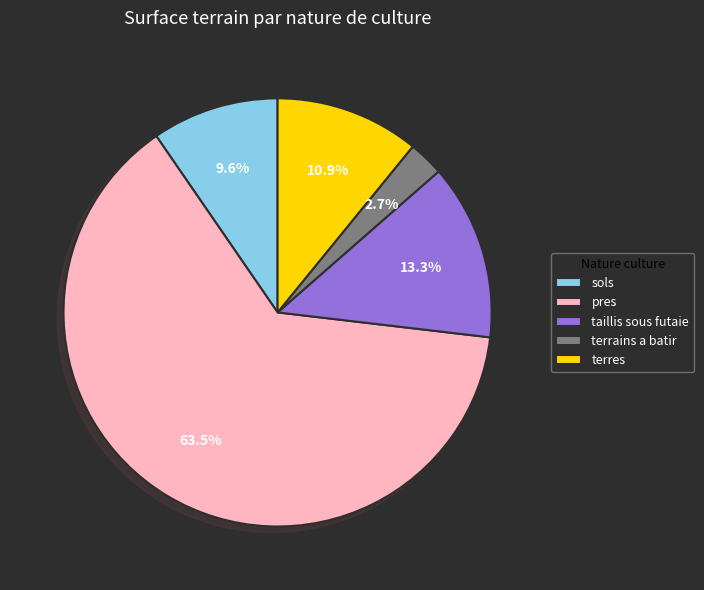

What is the ratio of the value at taillis sous futaie to the value at terres?

1.2